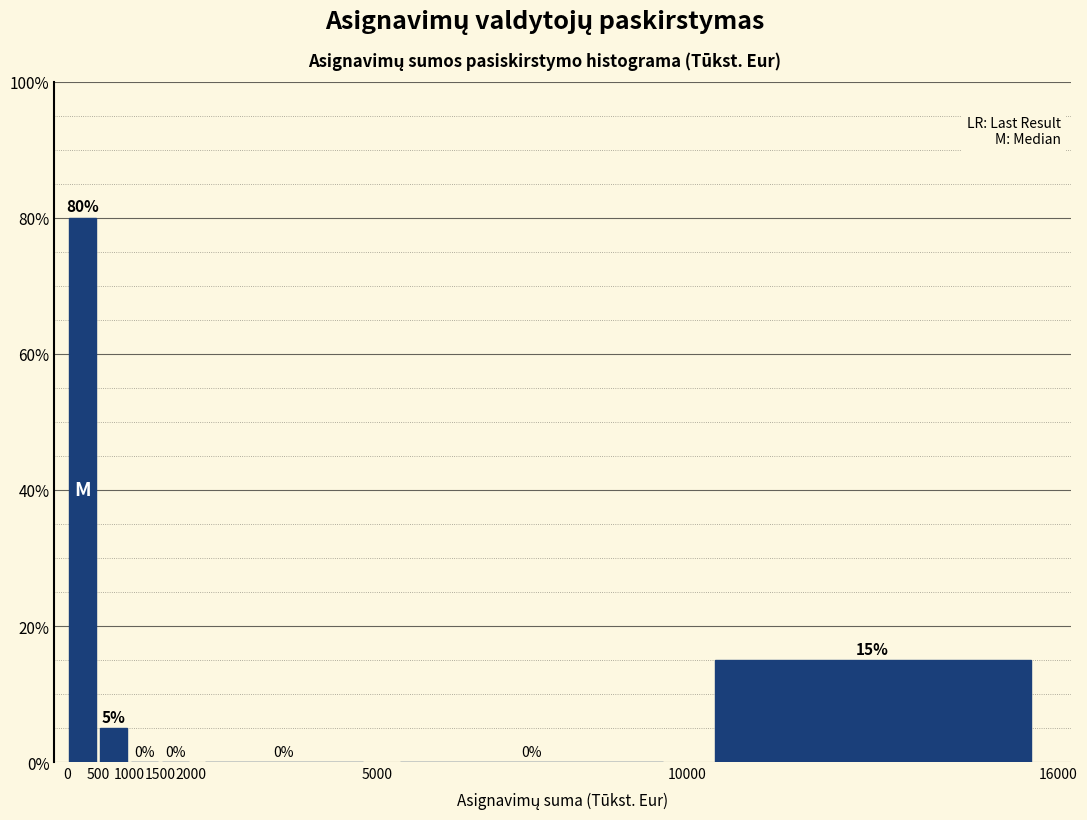

Over which range of the x-axis is the bar tallest?

0 to 500